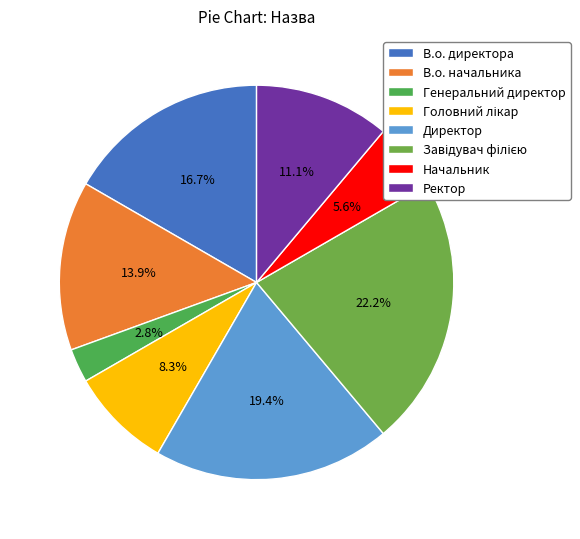

Rank the categories by value from lowest to highest.

Генеральний директор, Начальник, Головний лікар, Ректор, В.о. начальника, В.о. директора, Директор, Завідувач філією